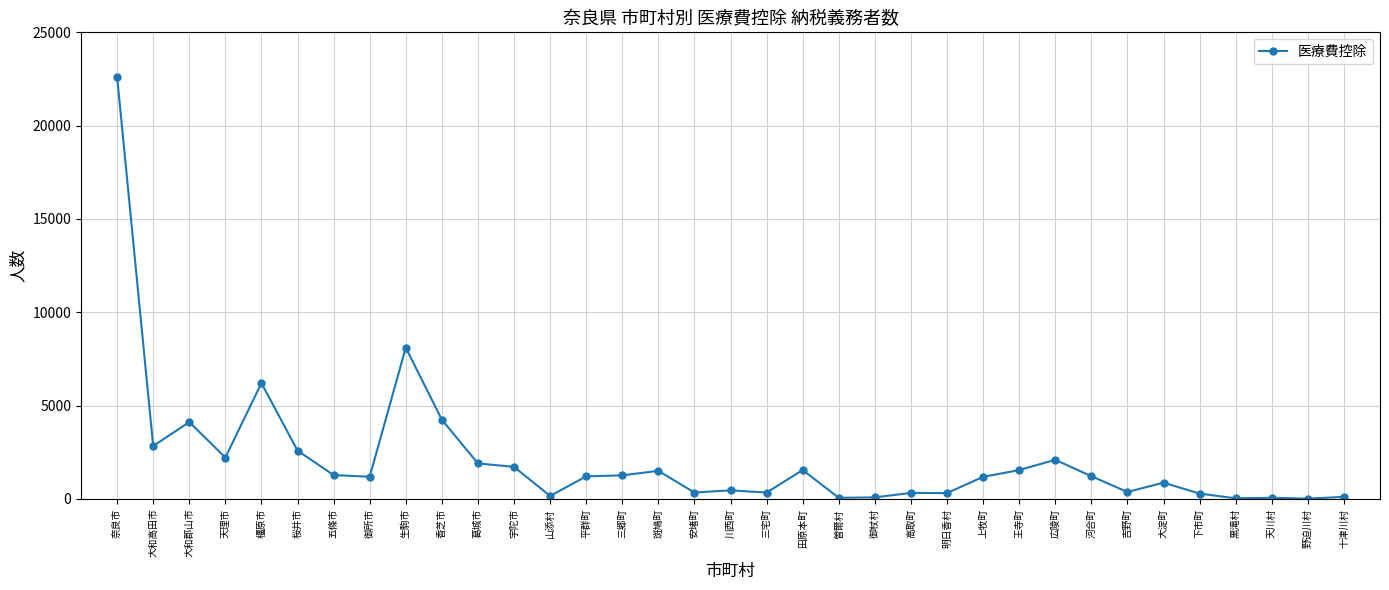

At which label does the data first exceed 1211?

奈良市